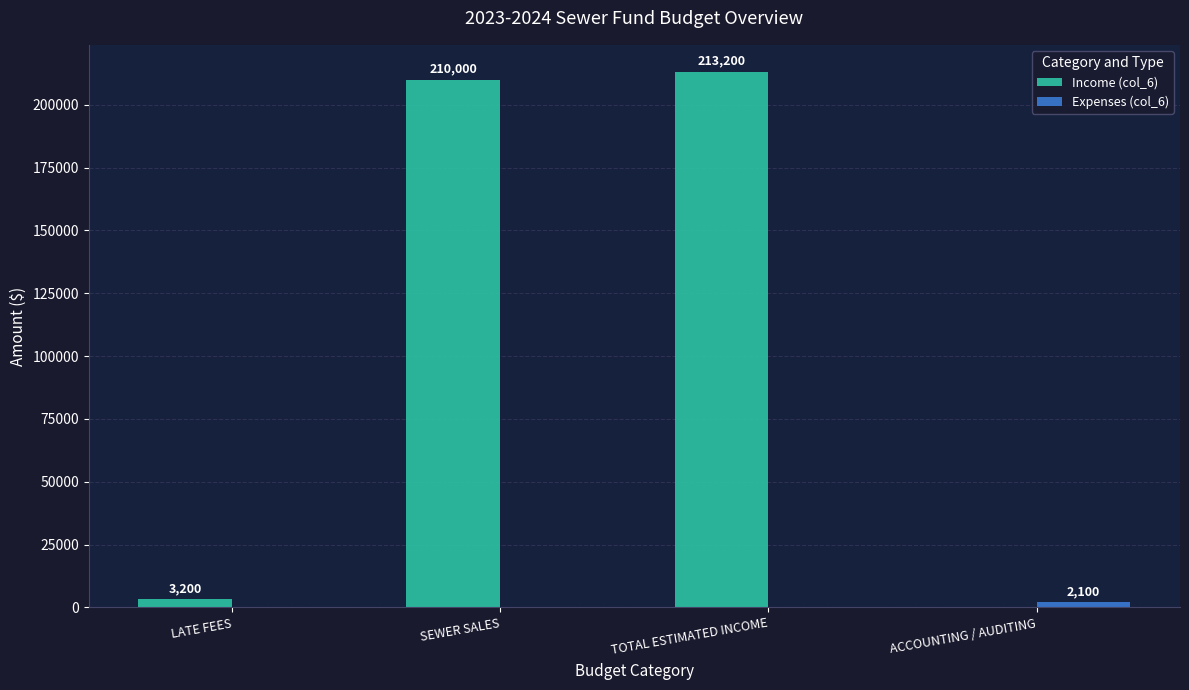

At which label does Income (col_6) reach its peak?

TOTAL ESTIMATED INCOME